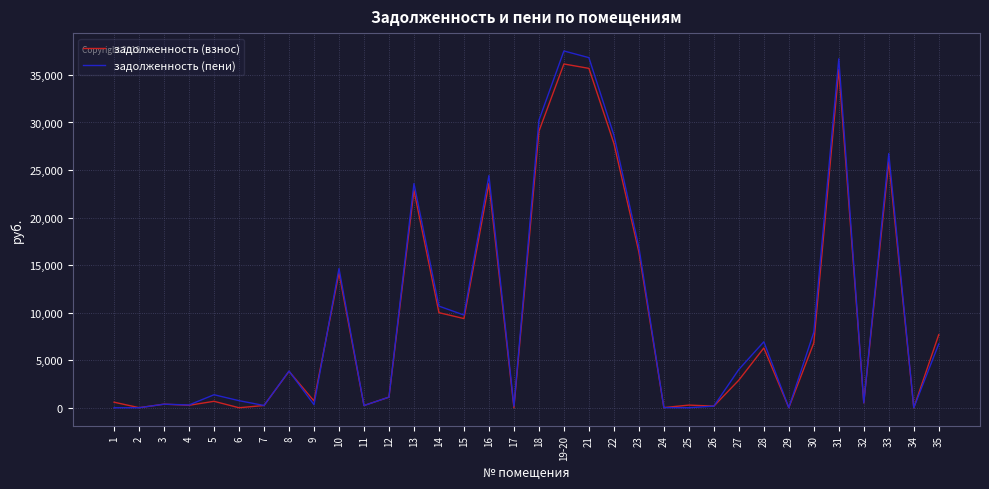

What is the approximate value of задолженность (пени) at 11?

234.4